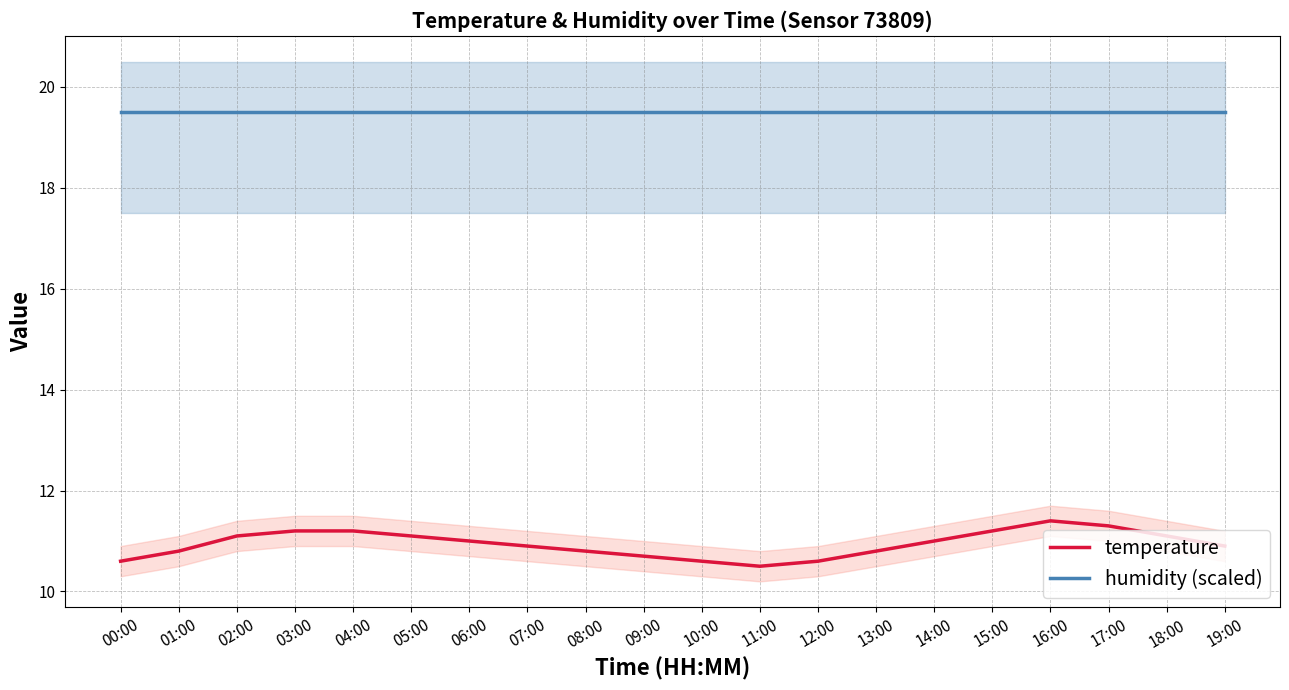

Is it true that humidity (scaled) equals 10.4 at 04:00?

False